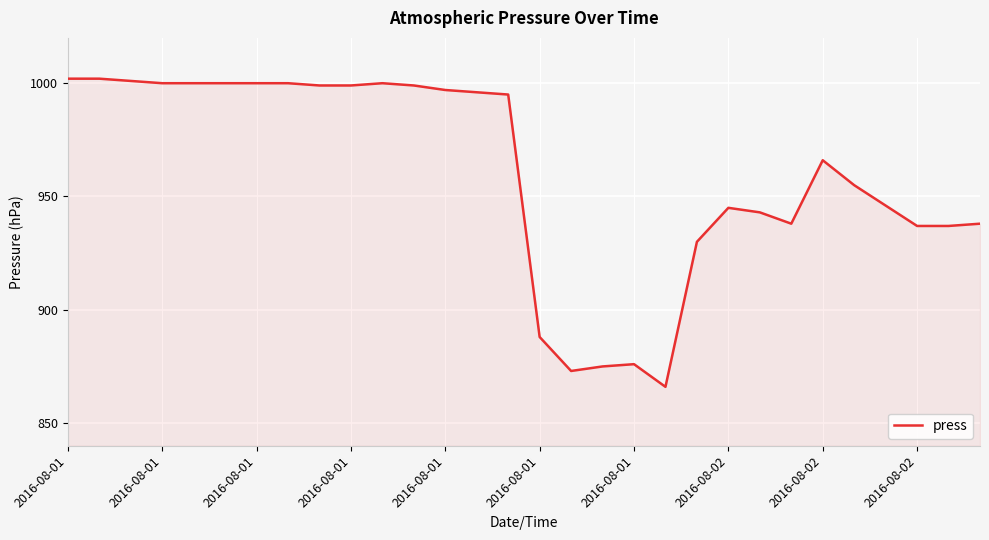

What is the difference between the maximum and minimum values?

136